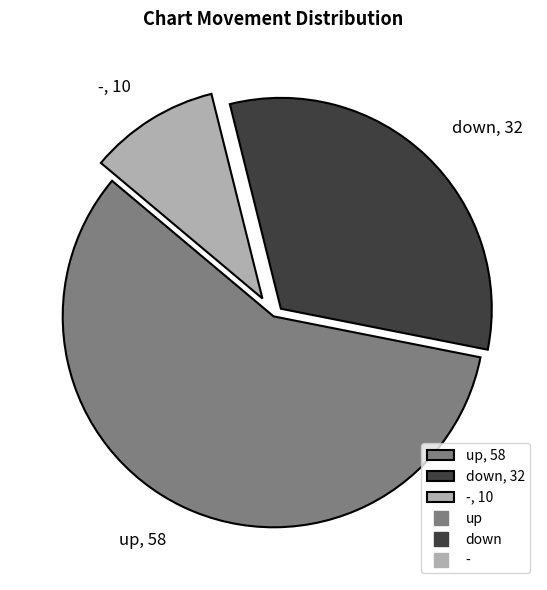

Combined, do down, 32 and -, 10 account for over 50%?

No